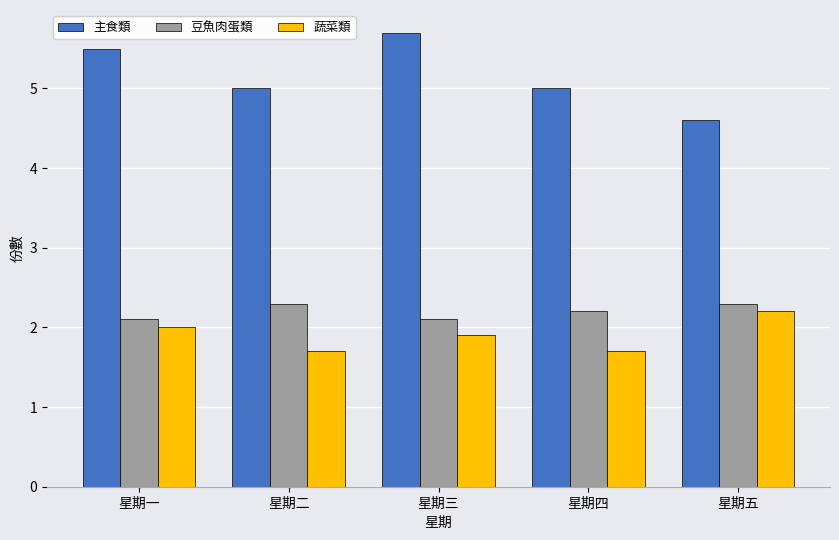

What is the spread (max minus min) of values at 星期五?

2.4